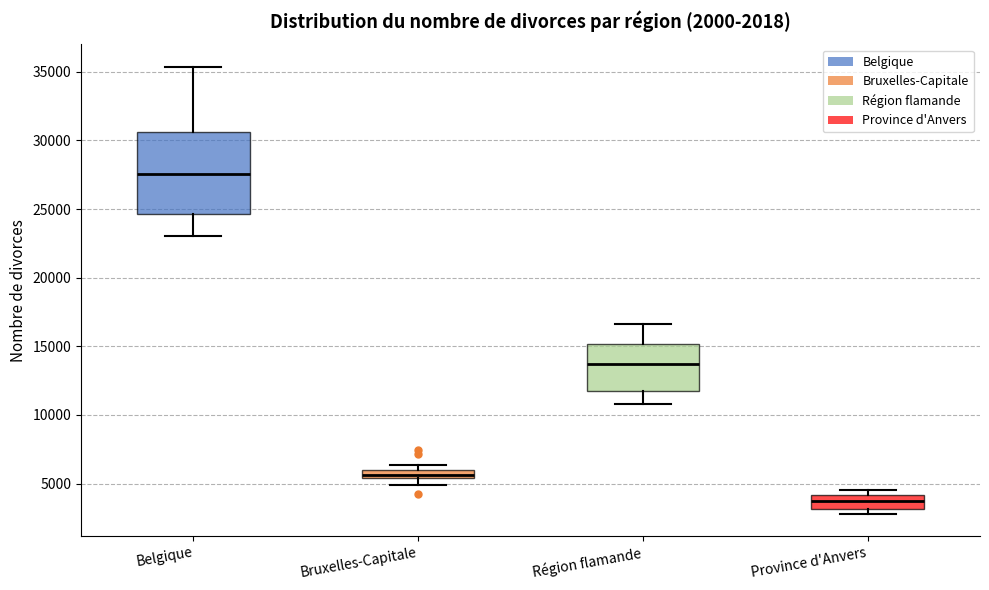

Which box is the tallest, from its lower edge to its upper edge?

Belgique